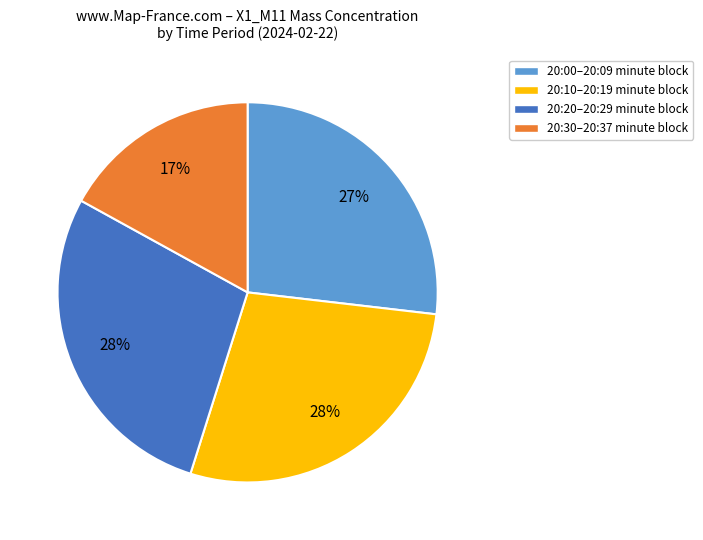

Is there any slice that represents more than half of the pie?

No